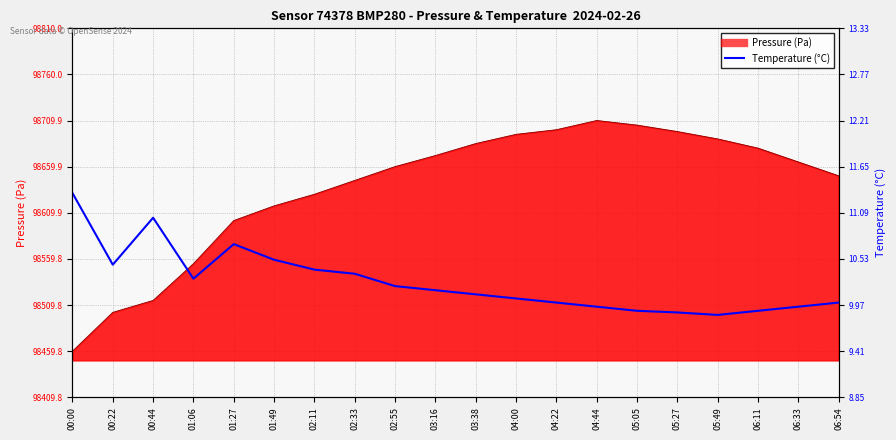

Does the chart display data point markers on the line(s)?

No